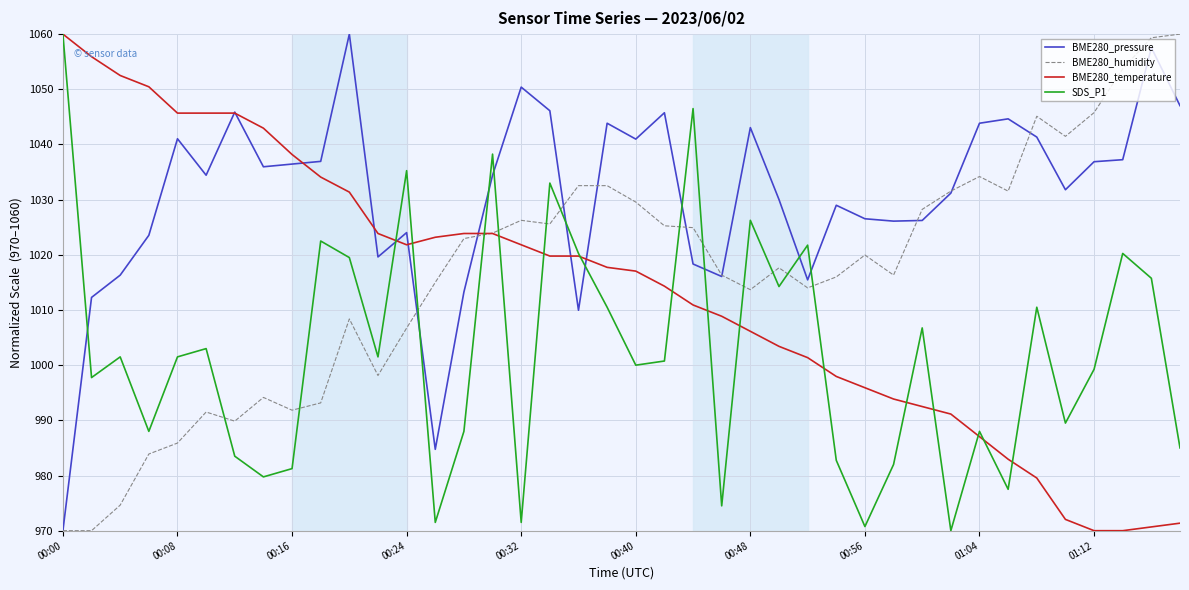

Which series has the largest total across all categories?

BME280_pressure